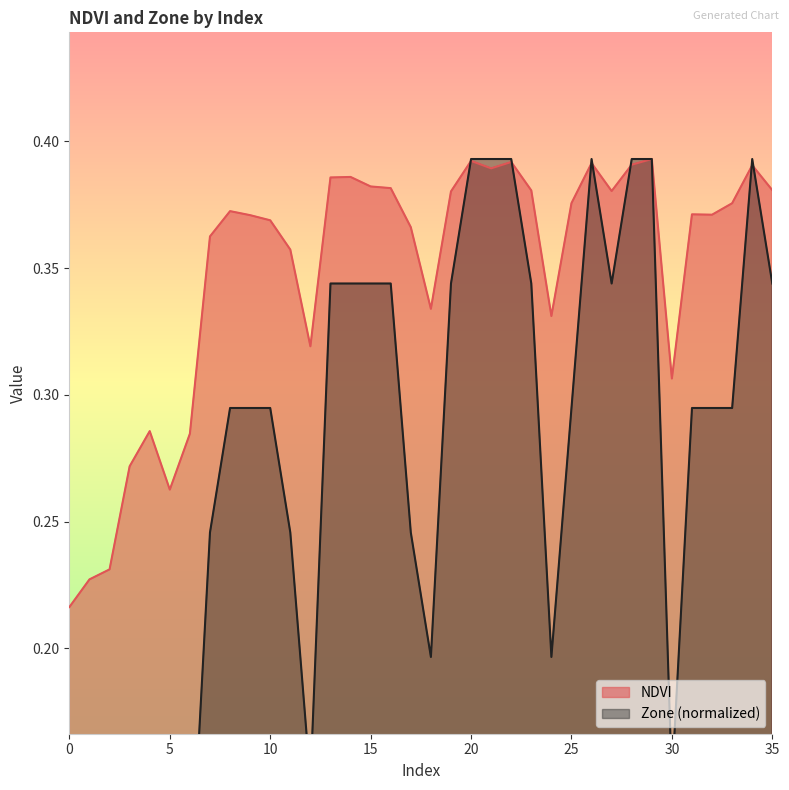

True or false: NDVI has a value of 0.6 at 13.

False